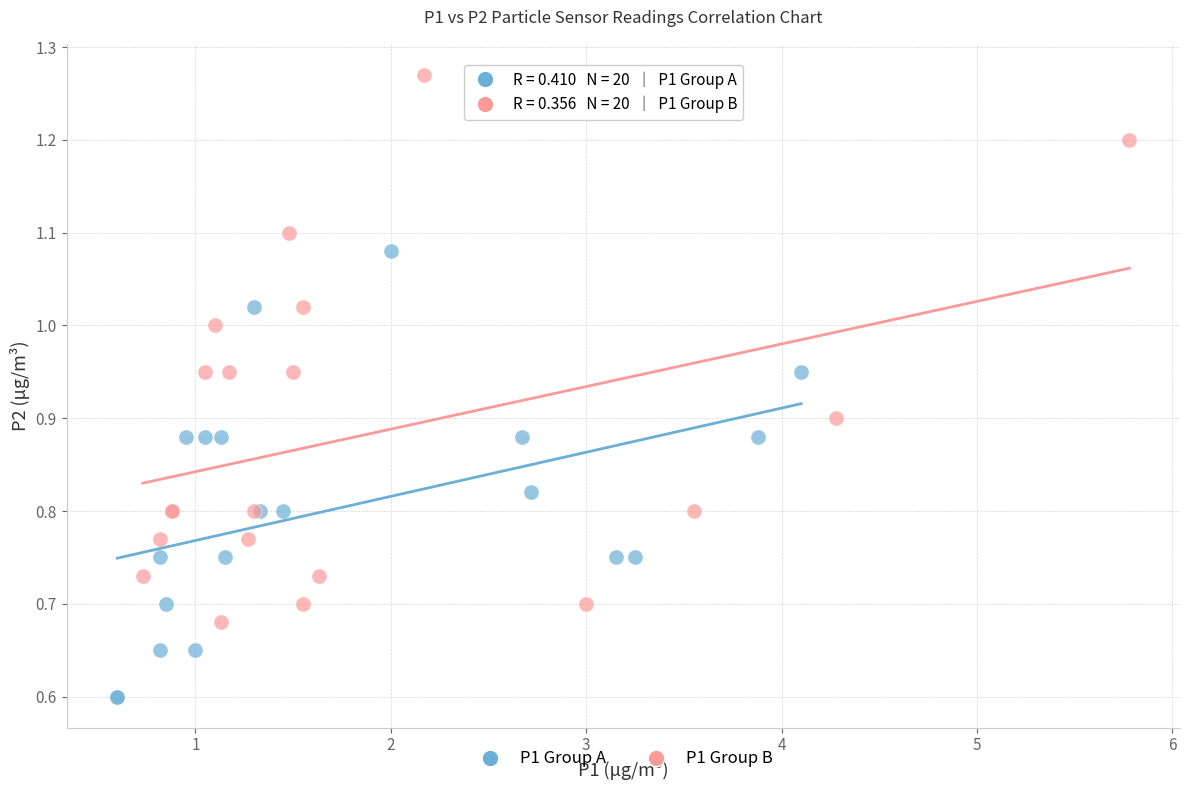

Which series has the largest Y range (max minus min)?

P1 Group B